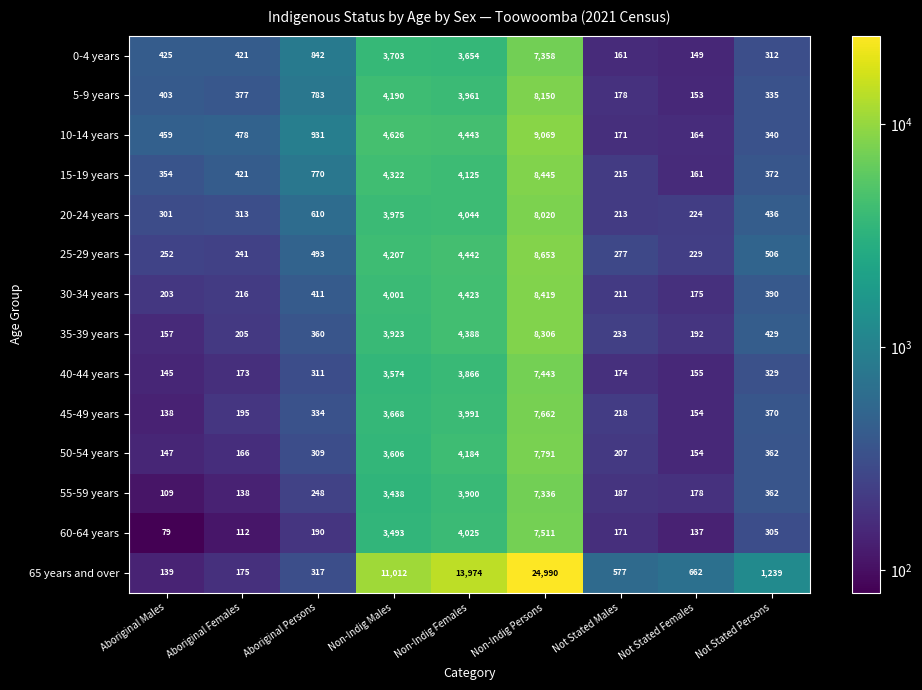

Rank the series by their maximum value, from highest to lowest.

65 years and over, 10-14 years, 25-29 years, 15-19 years, 30-34 years, 35-39 years, 5-9 years, 20-24 years, 50-54 years, 45-49 years, 60-64 years, 40-44 years, 0-4 years, 55-59 years